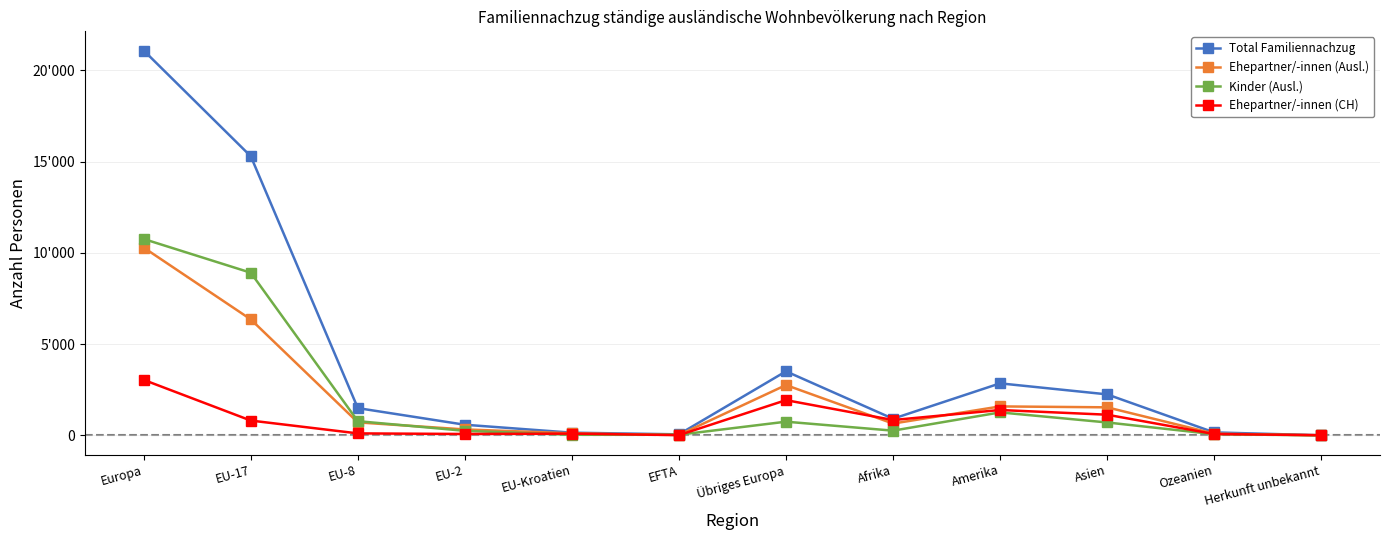

What are all the series names shown in the legend?

Total Familiennachzug, Ehepartner/-innen (Ausl.), Kinder (Ausl.), Ehepartner/-innen (CH)